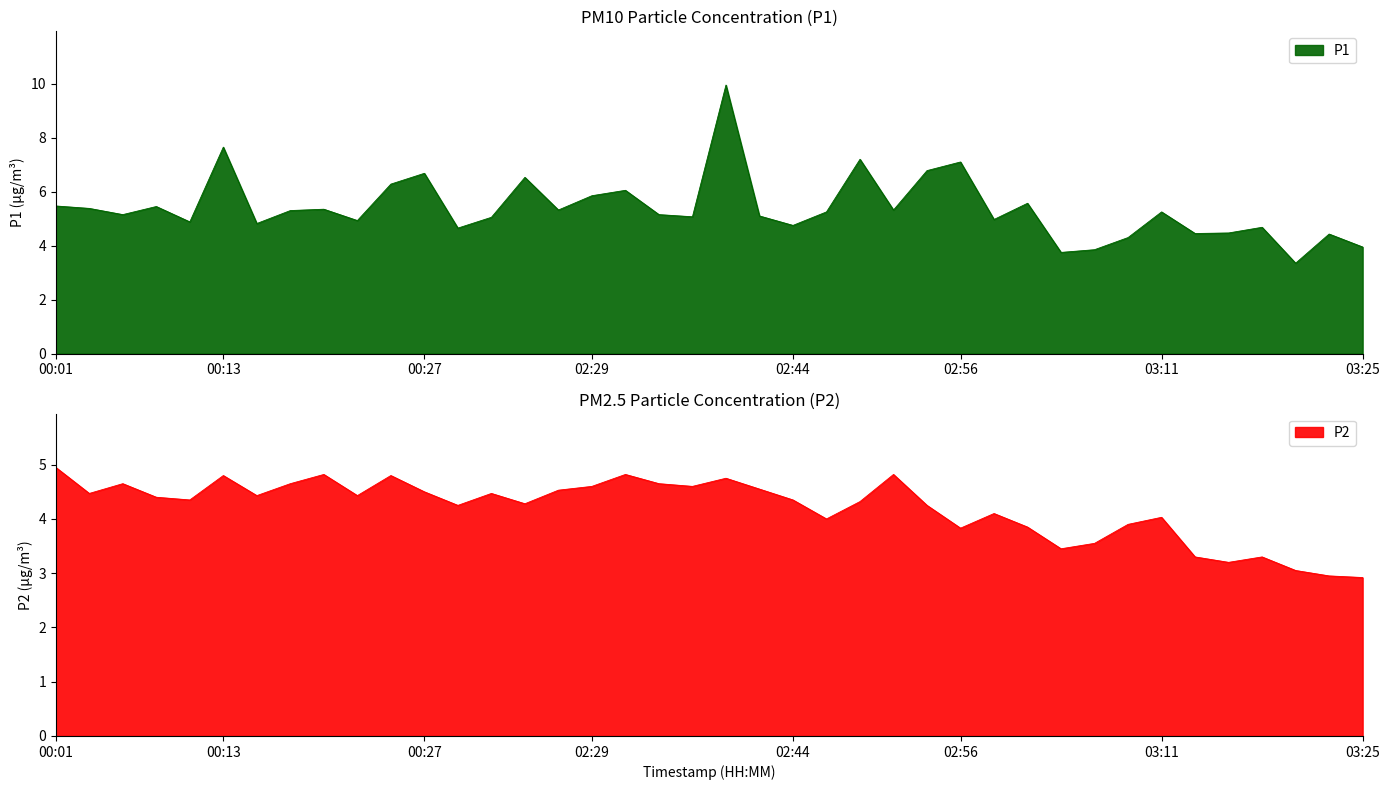

Rank the series at 38 from highest to lowest value.

P1, P2